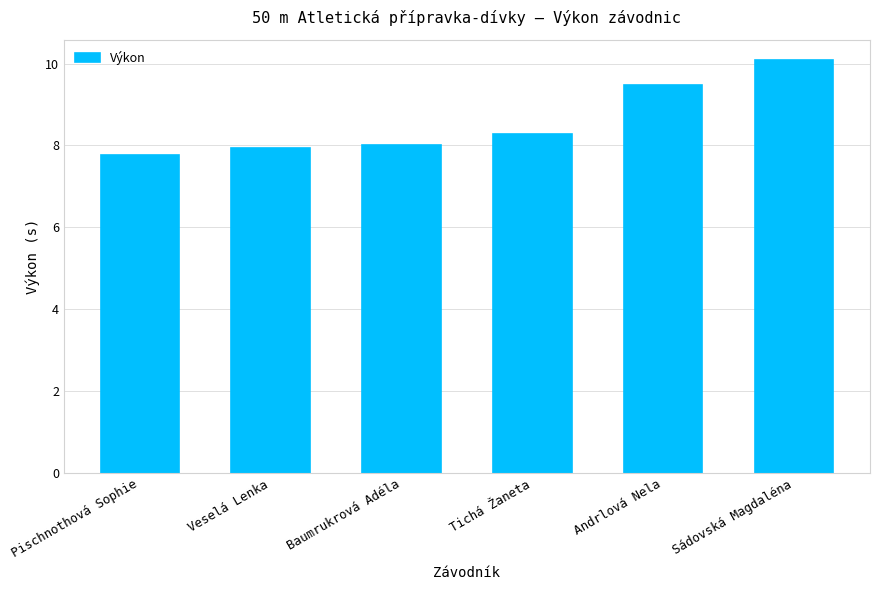

Between Andrlová Nela and Baumrukrová Adéla, which is larger?

Andrlová Nela